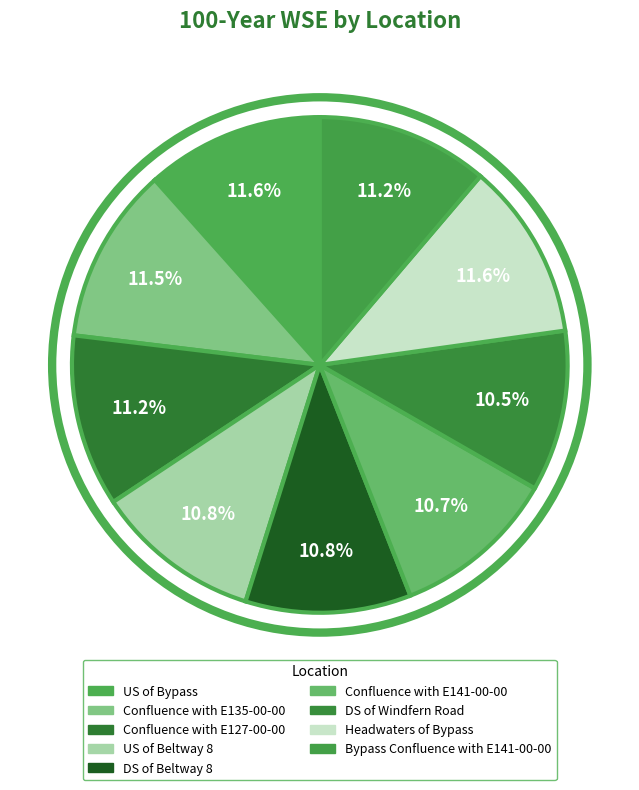

Rank the categories by value from lowest to highest.

DS of Windfern Road, Confluence with E141-00-00, DS of Beltway 8, US of Beltway 8, Bypass Confluence with E141-00-00, Confluence with E127-00-00, Confluence with E135-00-00, Headwaters of Bypass, US of Bypass